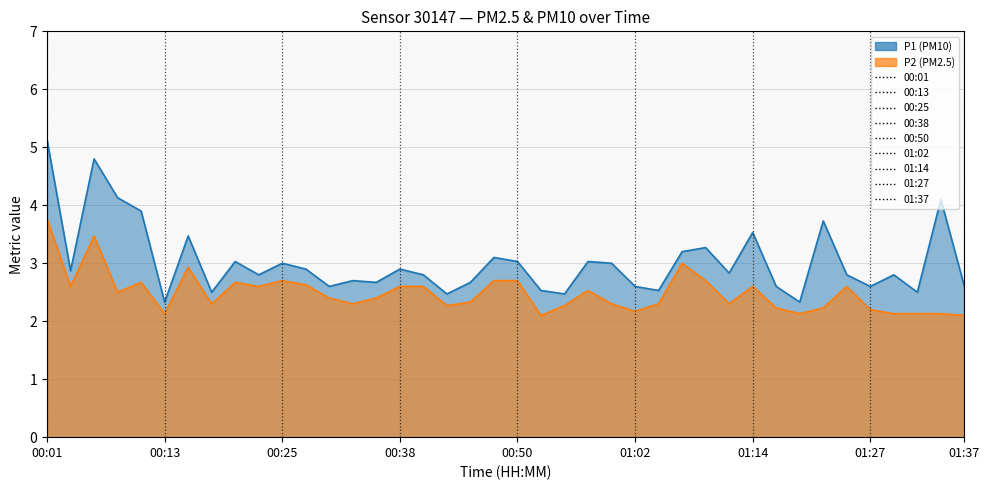

Between 01:10 and 00:50, which is larger?

01:10